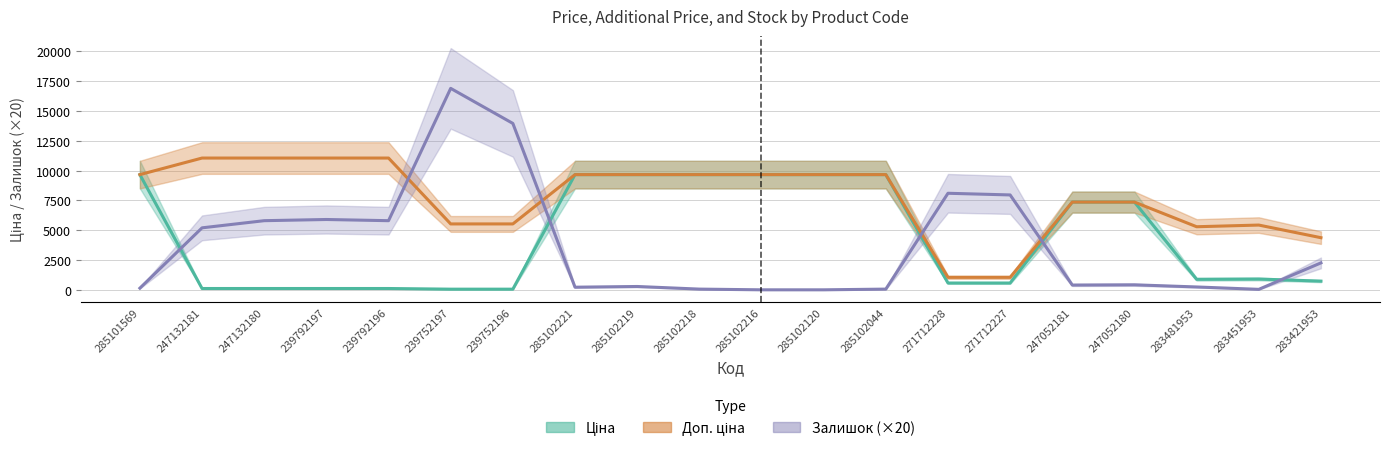

What is the difference between the maximum and minimum values in the Ціна series?

9609.4